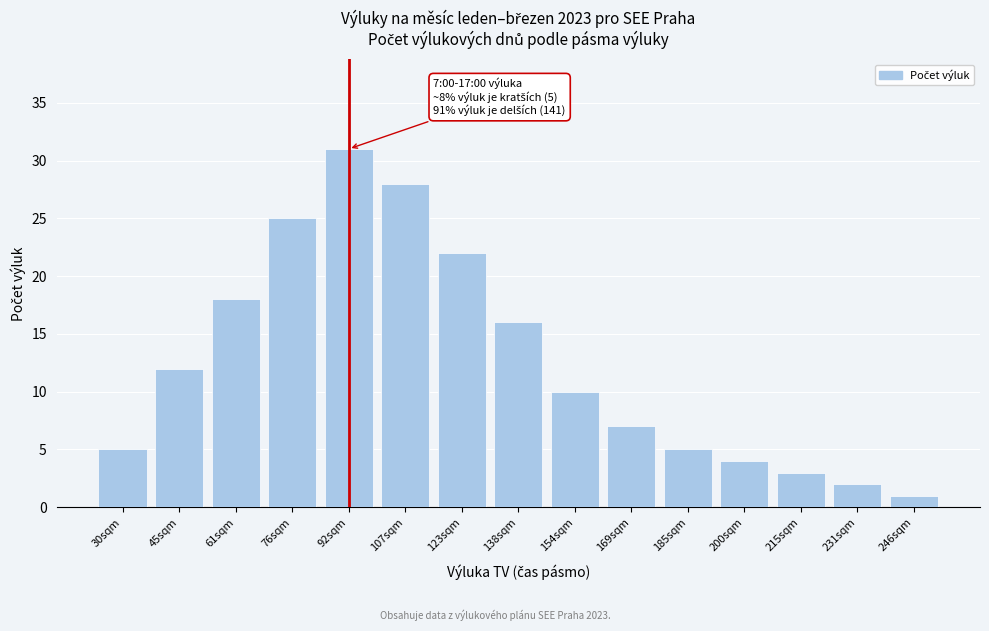

Reading right to left, extract all data points from this chart.

246sqm=1	231sqm=2	215sqm=3	200sqm=4	185sqm=5	169sqm=7	154sqm=10	138sqm=16	123sqm=22	107sqm=28	92sqm=31	76sqm=25	61sqm=18	45sqm=12	30sqm=5